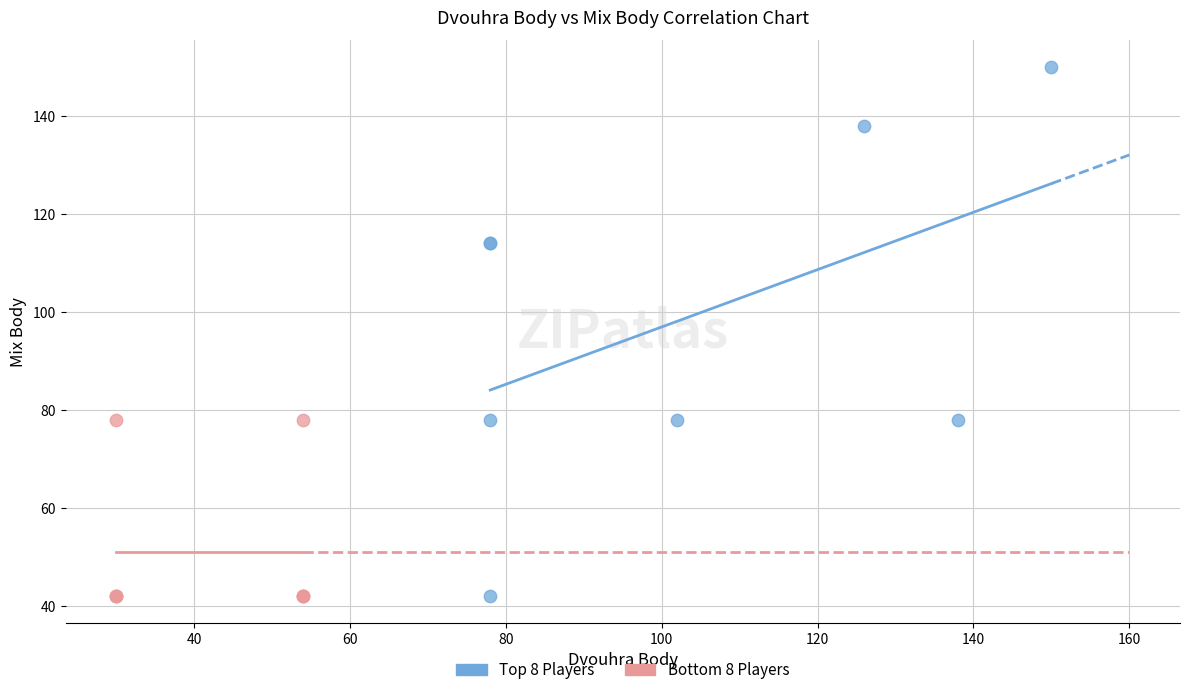

Which series has the largest Y range (max minus min)?

Top 8 Players